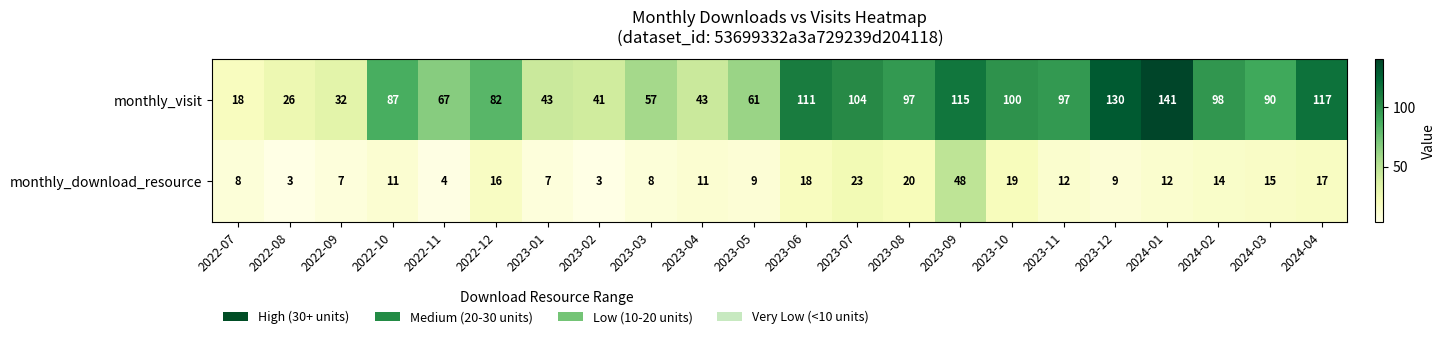

Which category has the highest value in the monthly_download_resource series?

2023-09